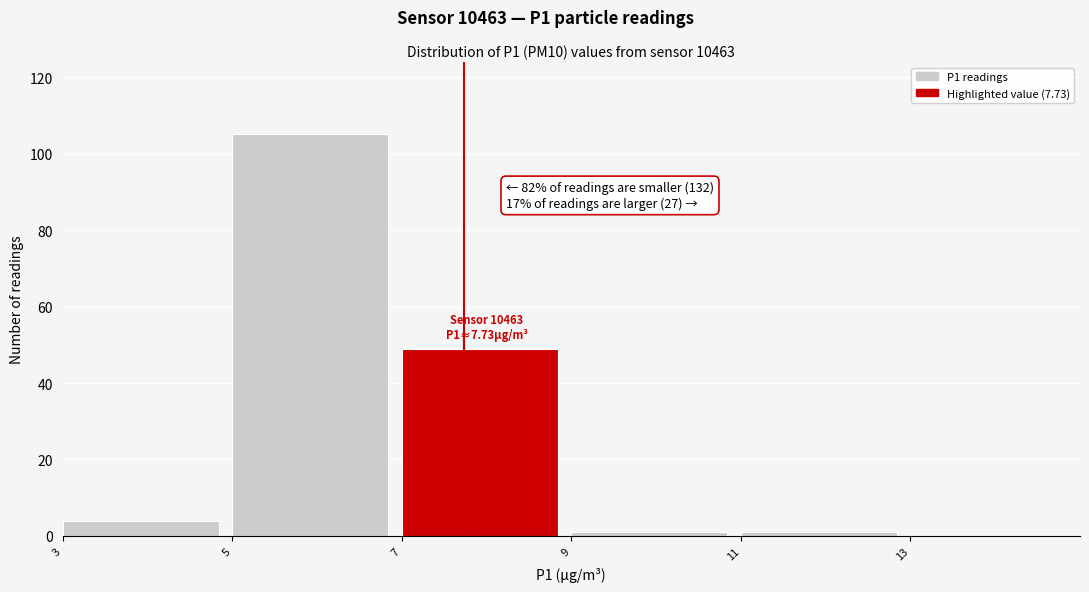

Over which range of the x-axis is the bar tallest?

5 to 7